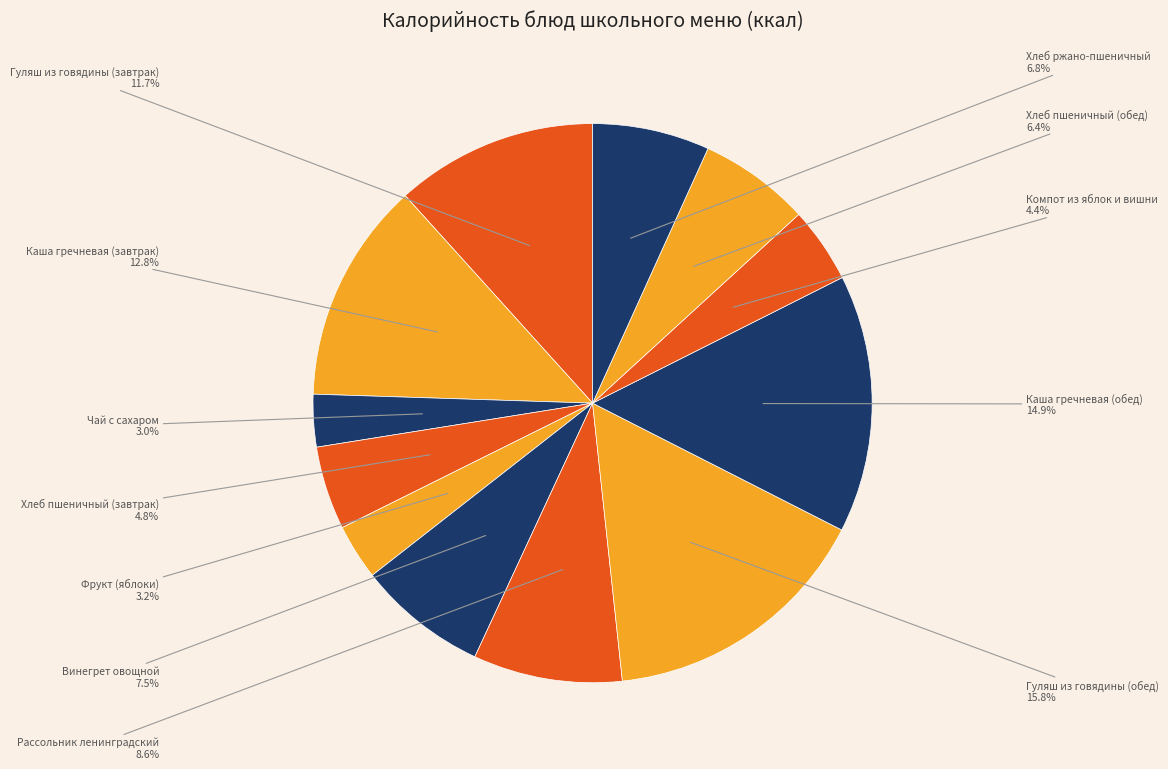

Between Компот из яблок и вишни and Хлеб пшеничный (обед), which is larger?

Хлеб пшеничный (обед)